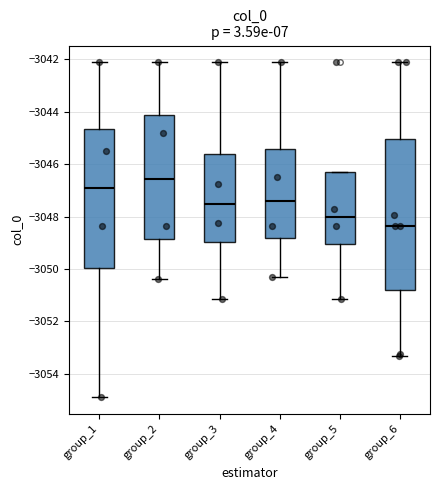

Reading left to right, transcribe this box plot: for each box, give where its median line is, the range the box spans, and where its two whiskers end, as read against the y-axis. The values are not printed on the chart, so give them approximately, as read against the axis.

group_1: median -3047.0, box -3050.0 to -3044.6, whiskers -3054.8 to -3042.2
group_2: median -3046.6, box -3048.8 to -3044.2, whiskers -3050.4 to -3042.2
group_3: median -3047.6, box -3049.0 to -3045.6, whiskers -3051.2 to -3042.2
group_4: median -3047.4, box -3048.8 to -3045.4, whiskers -3050.4 to -3042.2
group_5: median -3048.0, box -3049.0 to -3046.4, whiskers -3051.2 to -3046.4
group_6: median -3048.4, box -3050.8 to -3045.0, whiskers -3053.4 to -3042.2